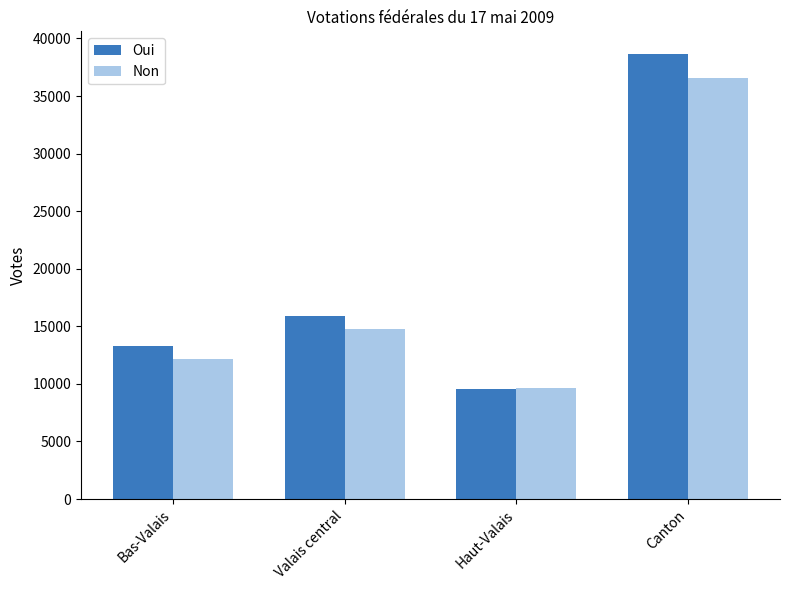

What is the total value across all series at Canton?

75236